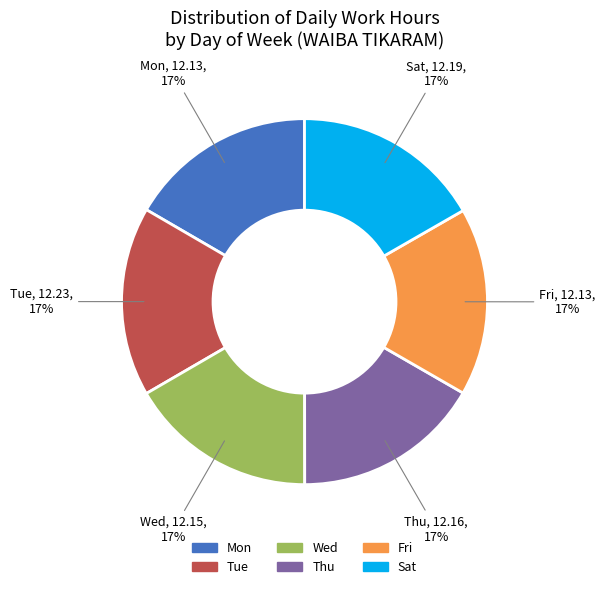

How many slices are in this pie chart?

6